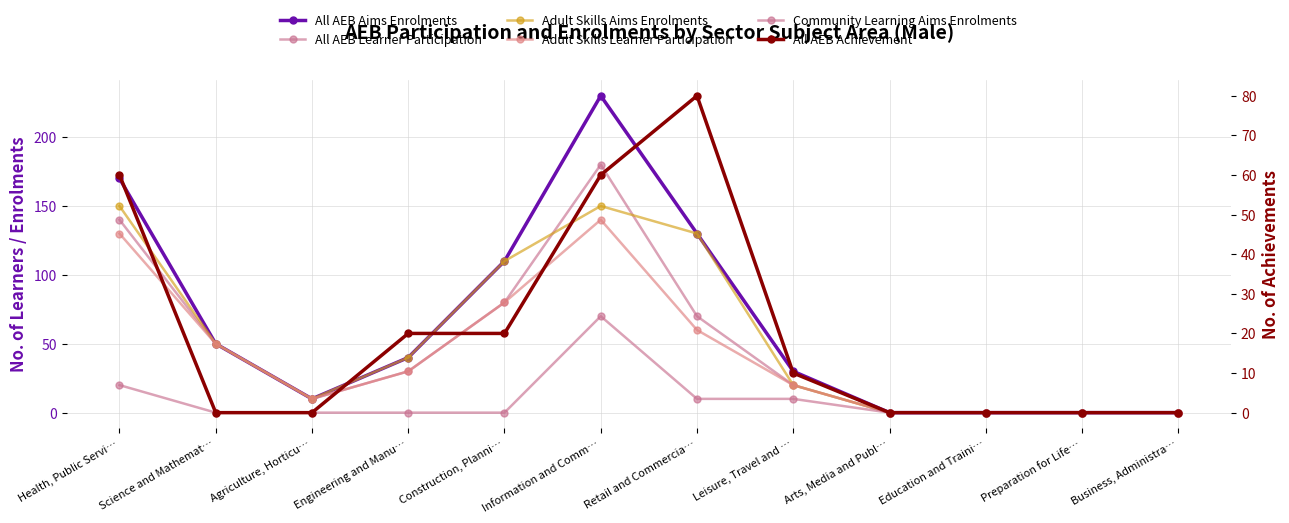

At Leisure, Travel and …, list the series in order from smallest to largest.

Community Learning Aims Enrolments, All AEB Achievement, All AEB Learner Participation, Adult Skills Aims Enrolments, Adult Skills Learner Participation, All AEB Aims Enrolments